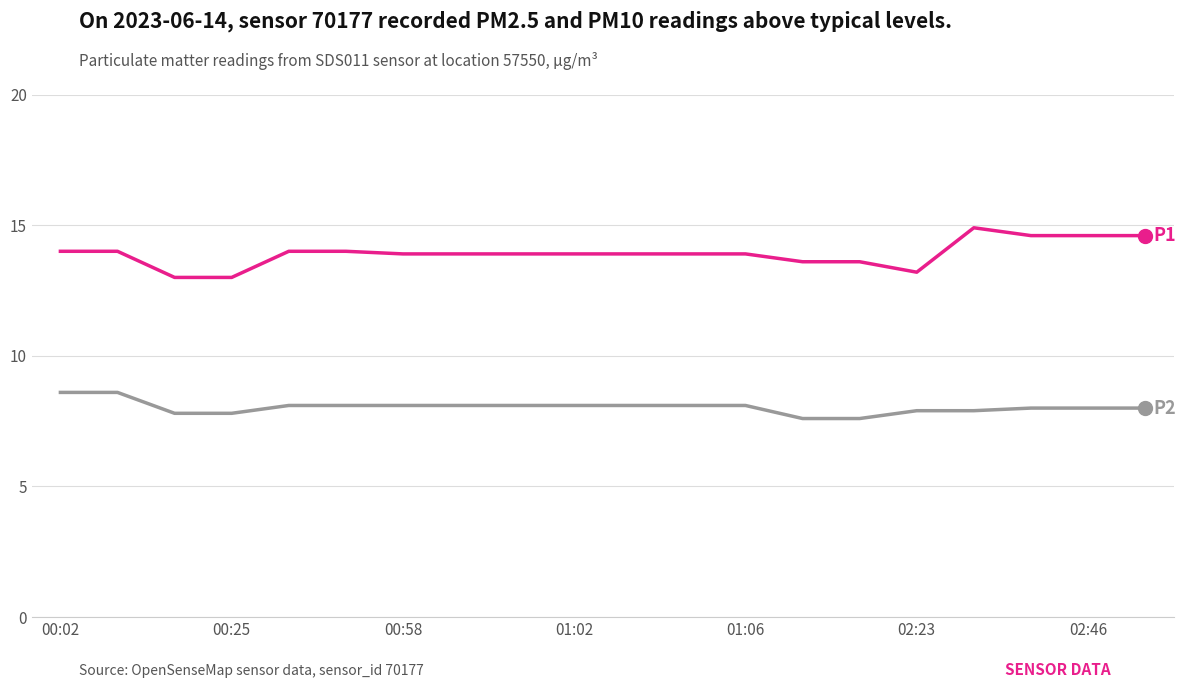

What is the minimum value shown in the chart?

7.6